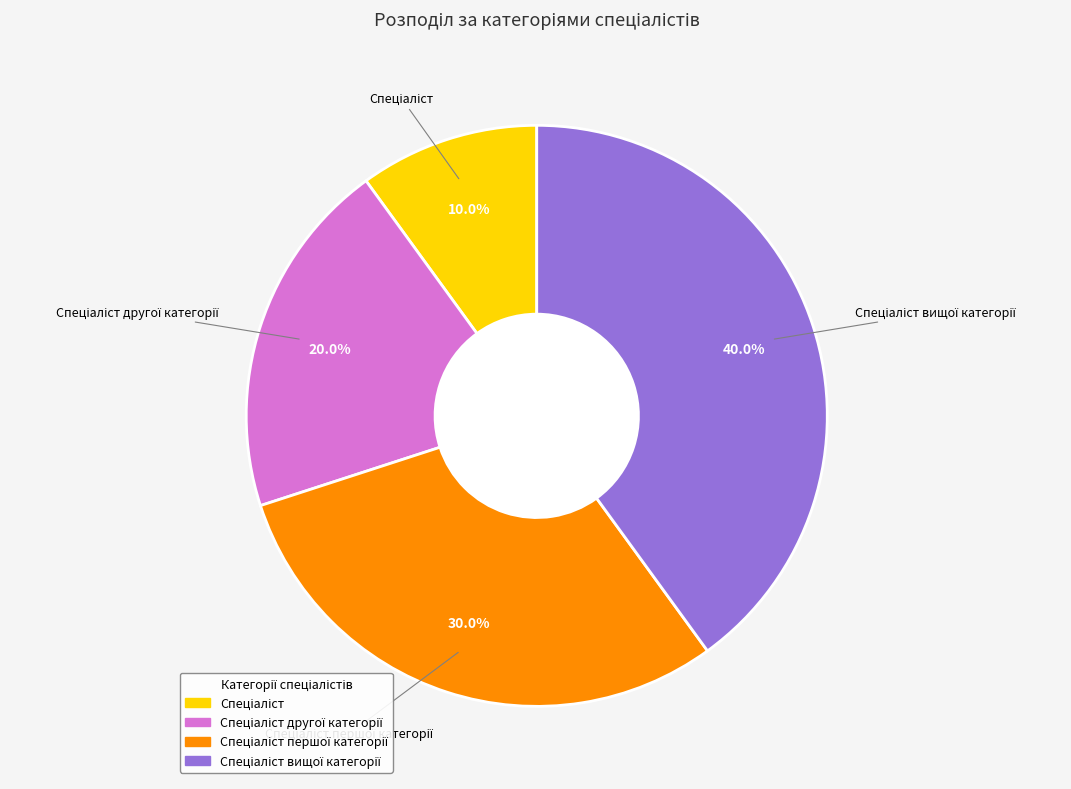

Does any single category account for the majority?

No